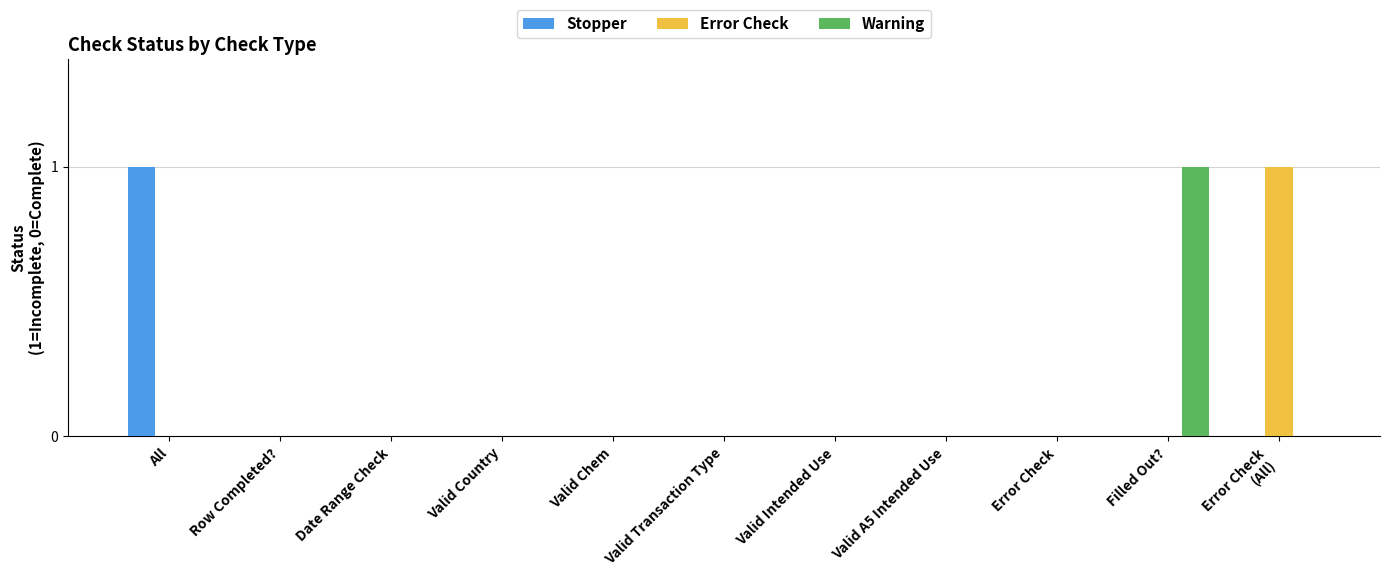

True or false: Warning has a value of 0 at Error Check.

True